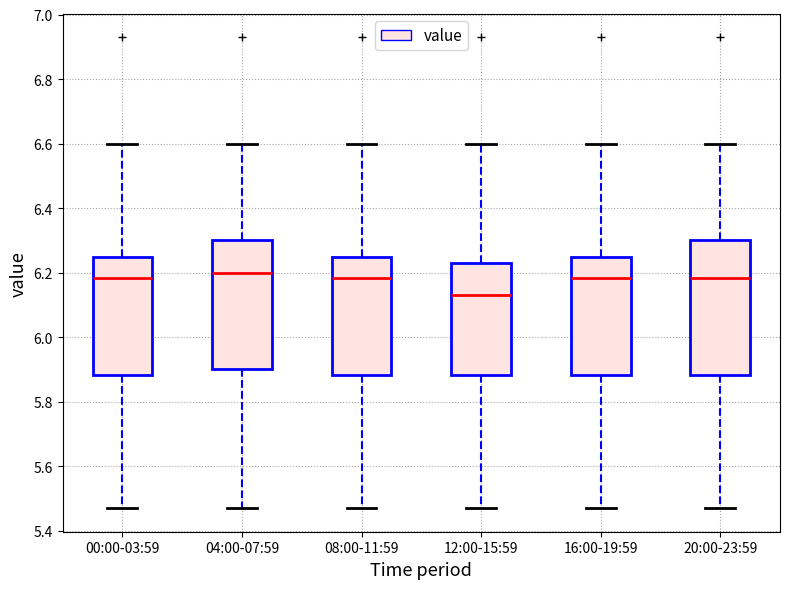

Reading left to right, transcribe this box plot: for each box, give where its median line is, the range the box spans, and where its two whiskers end, as read against the y-axis. The values are not printed on the chart, so give them approximately, as read against the axis.

00:00-03:59: median 6.18, box 5.88 to 6.24, whiskers 5.48 to 6.60
04:00-07:59: median 6.20, box 5.90 to 6.30, whiskers 5.48 to 6.60
08:00-11:59: median 6.18, box 5.88 to 6.24, whiskers 5.48 to 6.60
12:00-15:59: median 6.14, box 5.88 to 6.24, whiskers 5.48 to 6.60
16:00-19:59: median 6.18, box 5.88 to 6.24, whiskers 5.48 to 6.60
20:00-23:59: median 6.18, box 5.88 to 6.30, whiskers 5.48 to 6.60